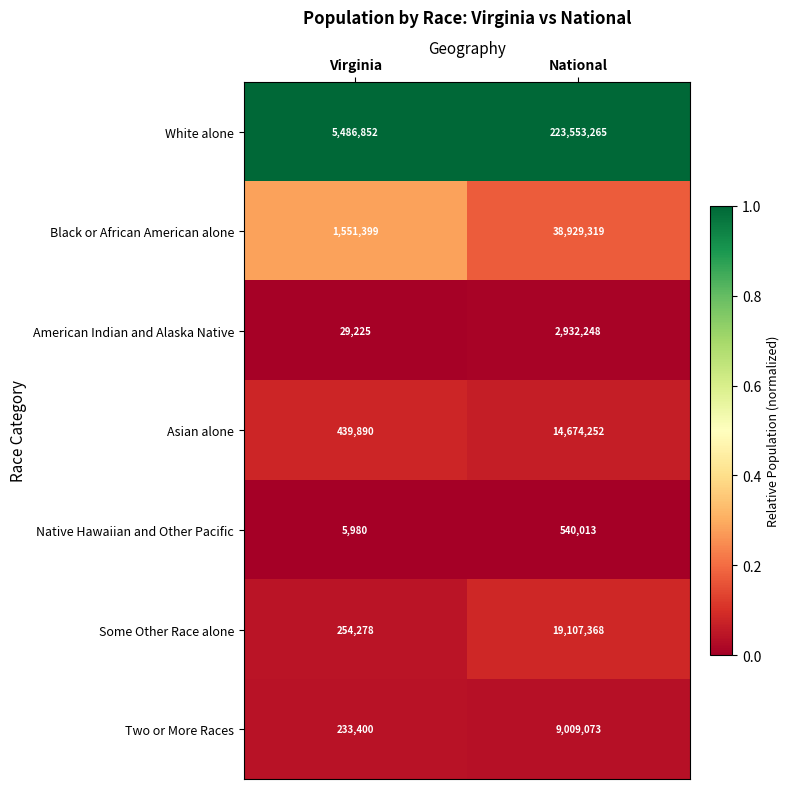

Rank the series at National from lowest to highest value.

Native Hawaiian and Other Pacific, American Indian and Alaska Native, Two or More Races, Asian alone, Some Other Race alone, Black or African American alone, White alone